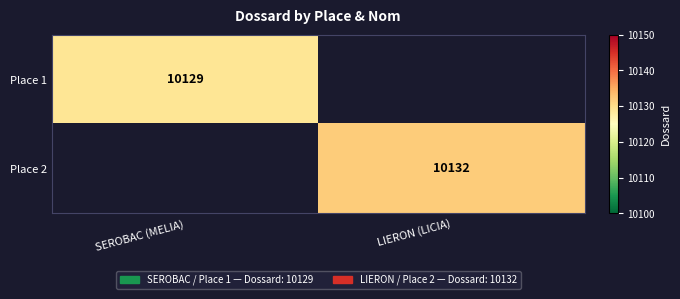

The value of Place 2 at LIERON (LICIA) is 2503. True or false?

False